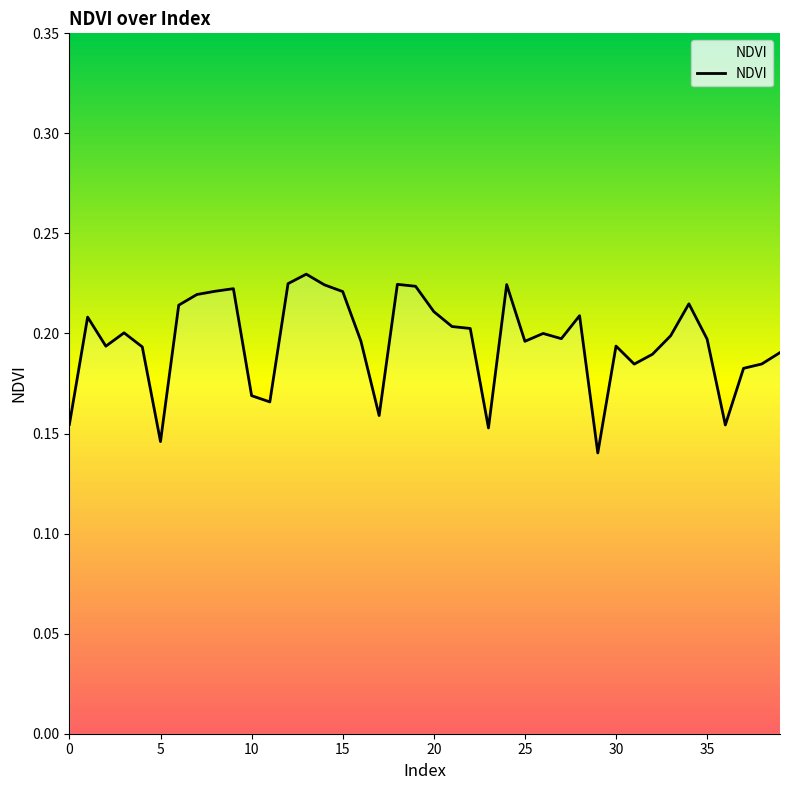

What is the value of the 6th point from the left?

0.1